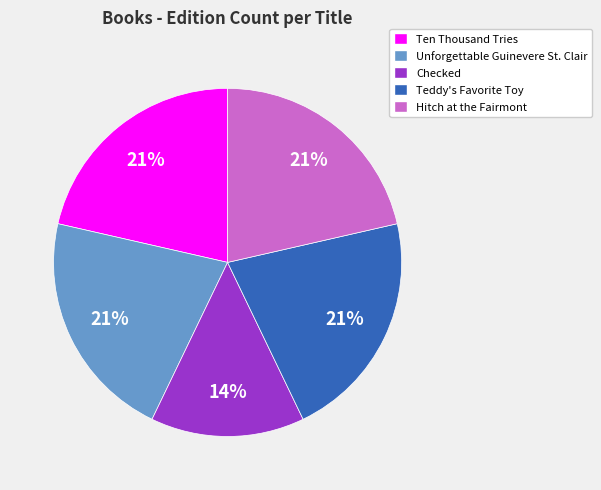

Do Hitch at the Fairmont and Teddy's Favorite Toy together represent more than half of the pie?

No